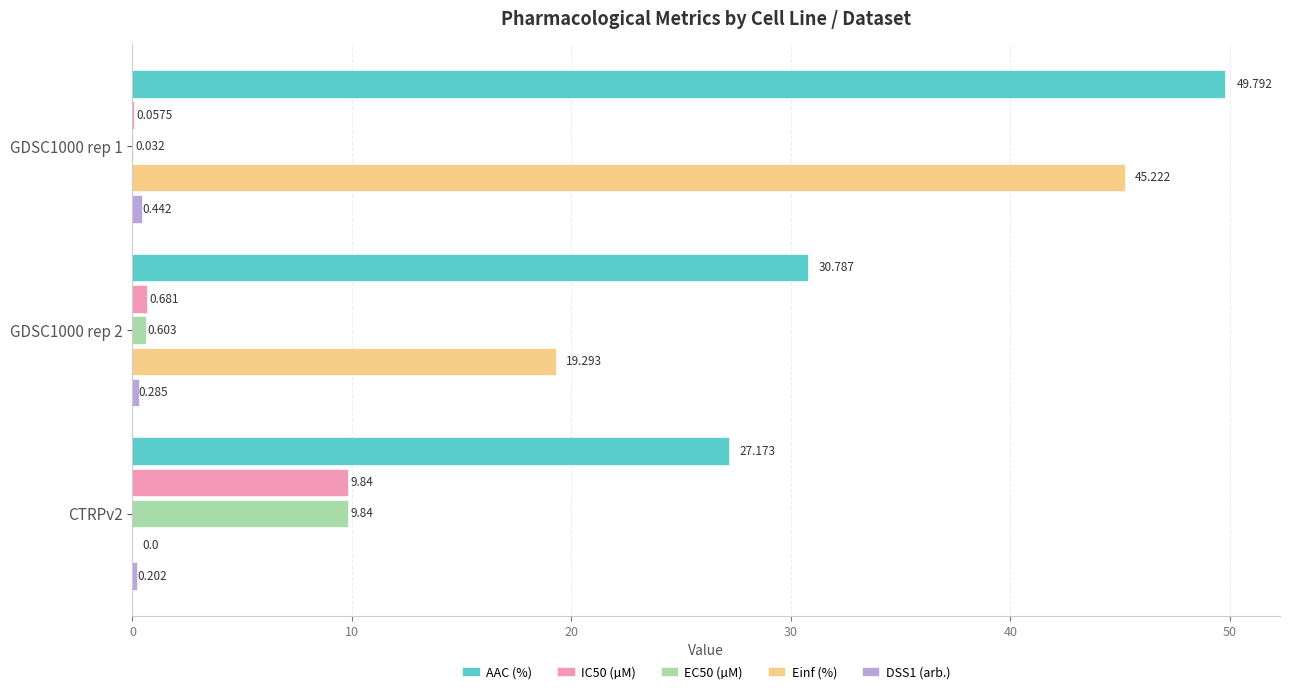

Which series has the largest total across all categories?

AAC (%)